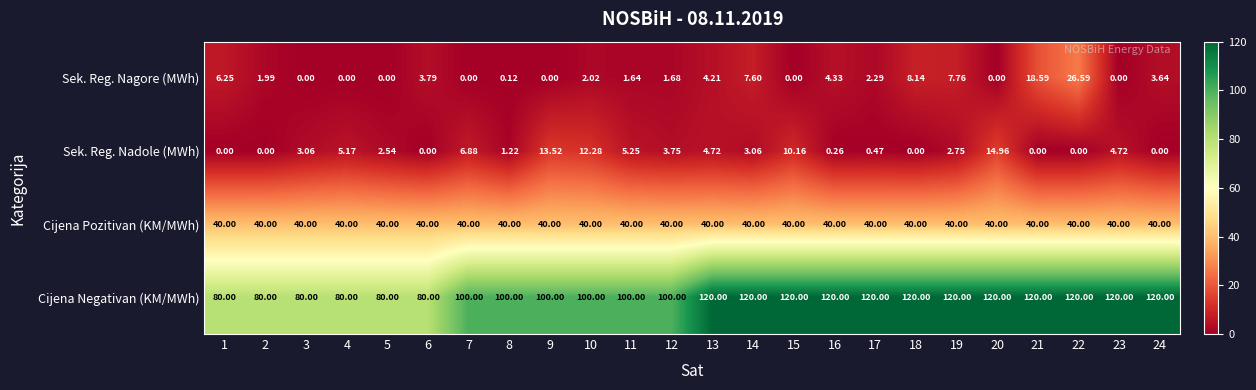

Which series changed the most between 12 and 13?

Cijena Negativan (KM/MWh)